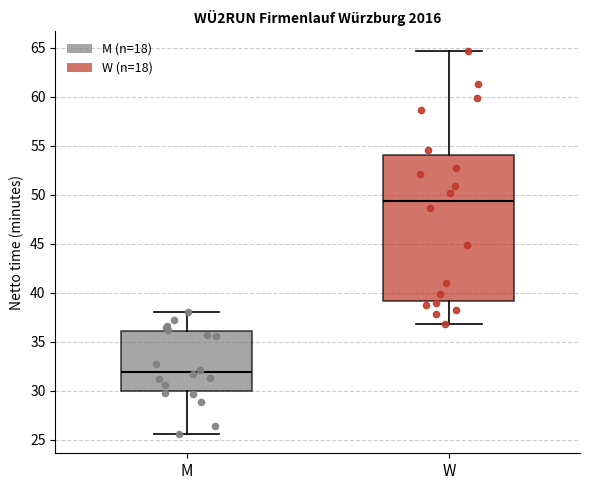

Which box is the tallest, from its lower edge to its upper edge?

W